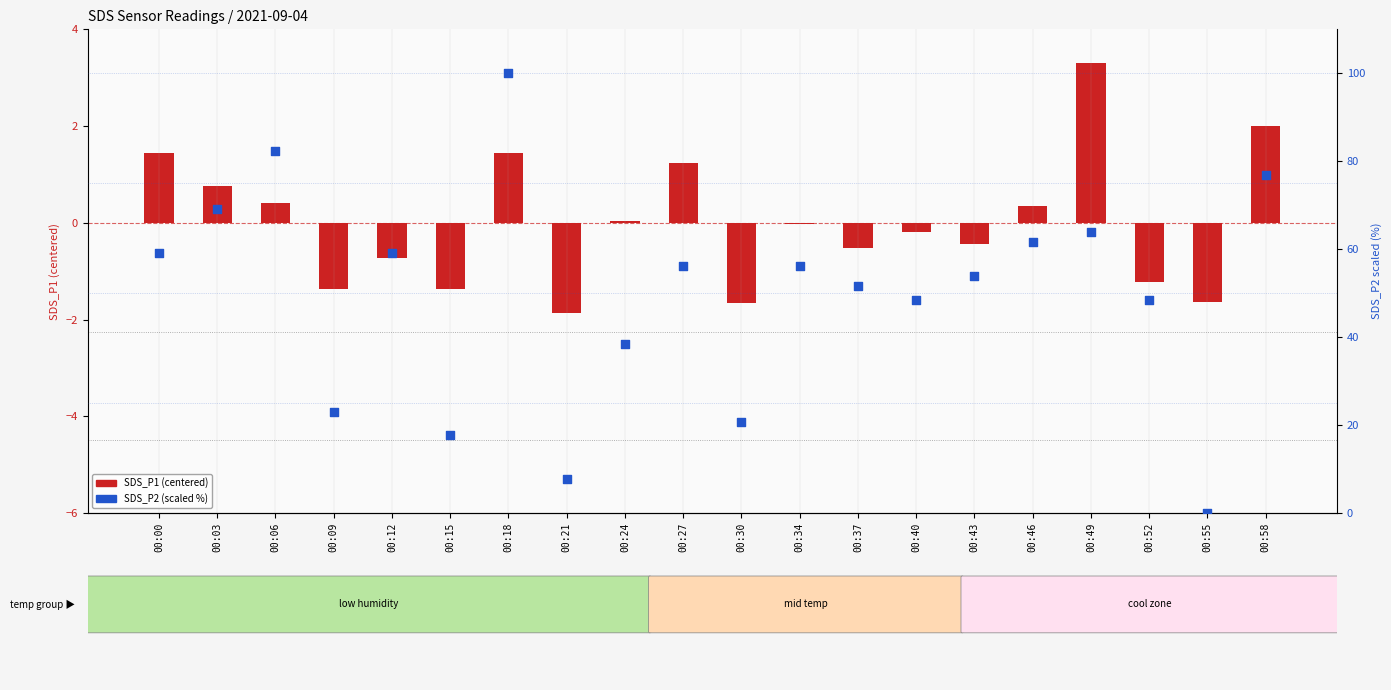

Which series has the widest spread of Y values?

SDS_P2 (scaled %)